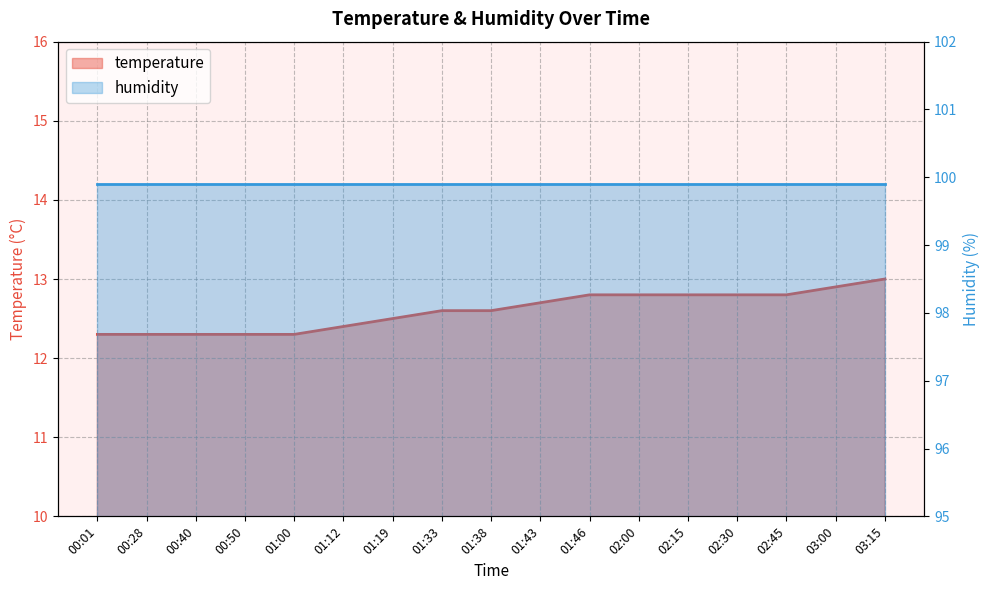

At which category does the chart reach its minimum across all series?

00:01